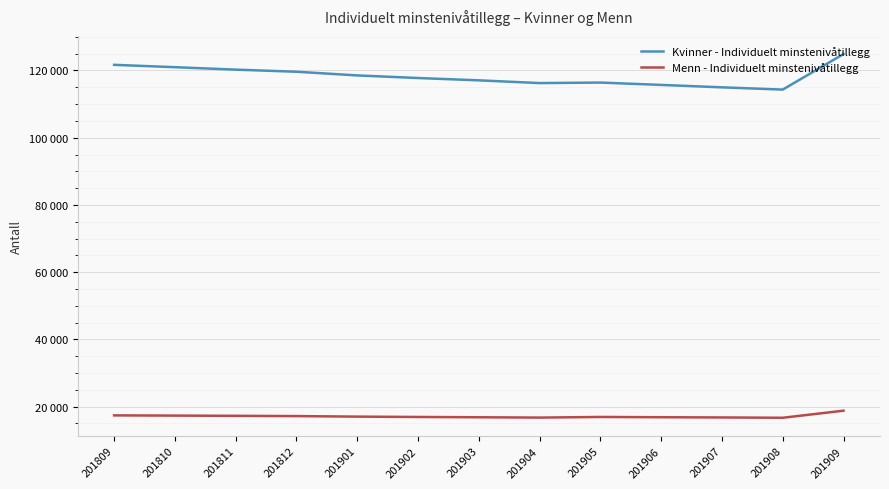

Does the chart display data point markers on the line(s)?

No